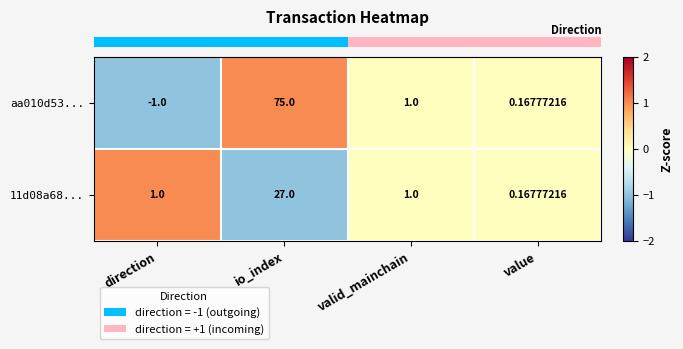

At which category is the sum across all series the highest?

io_index